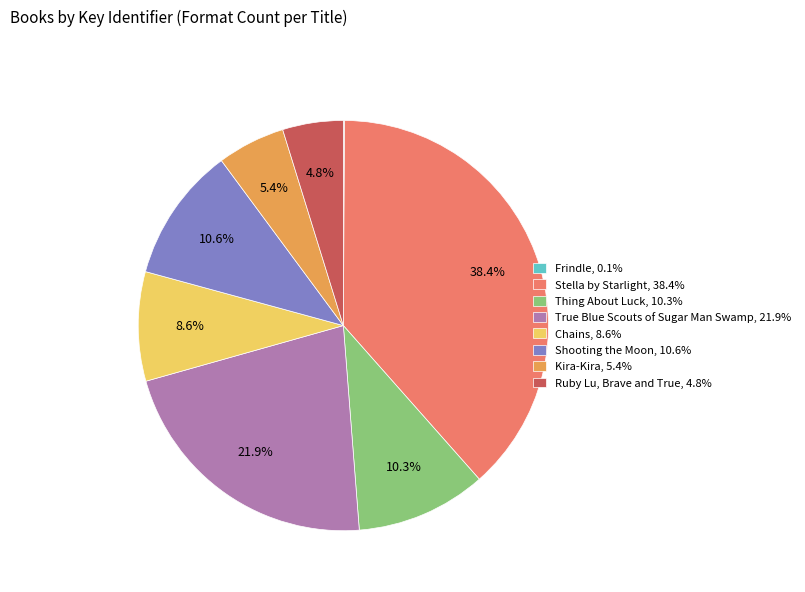

What percentage do Shooting the Moon and Thing About Luck together represent?

20.9%